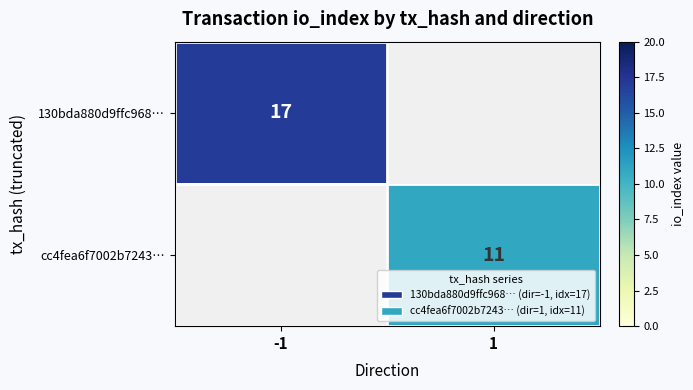

At which category does the chart reach its peak across all series?

-1